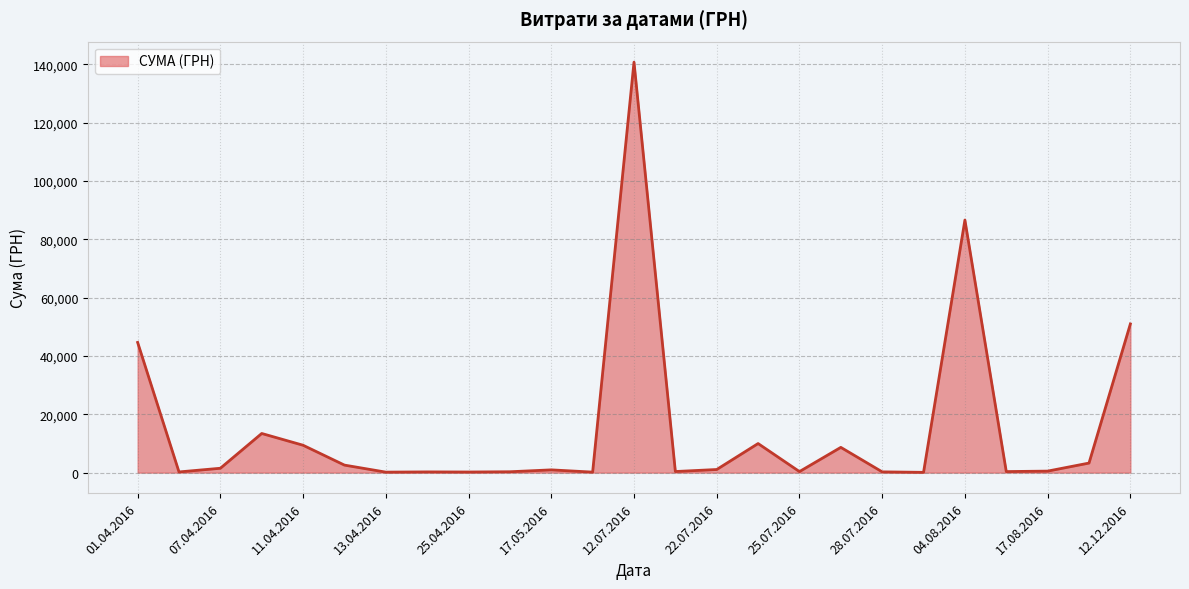

What is the greatest value displayed?

140706.2